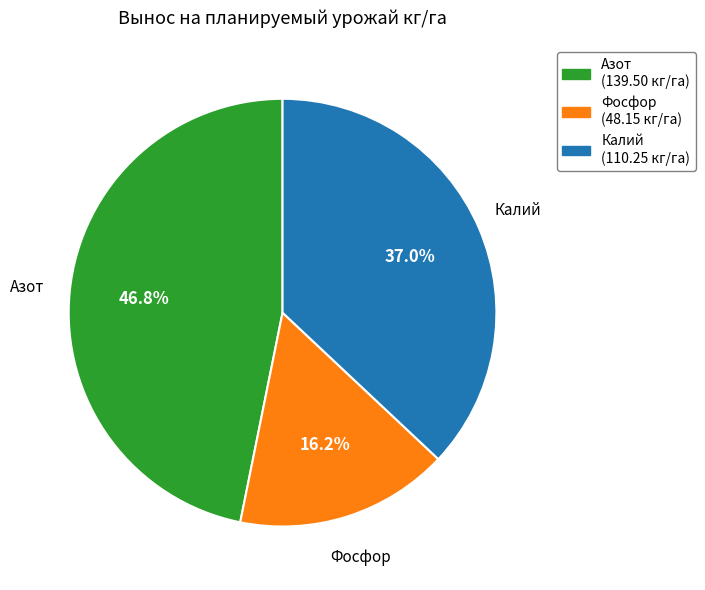

The Фосфор slice represents 16% of the pie. True or false?

True